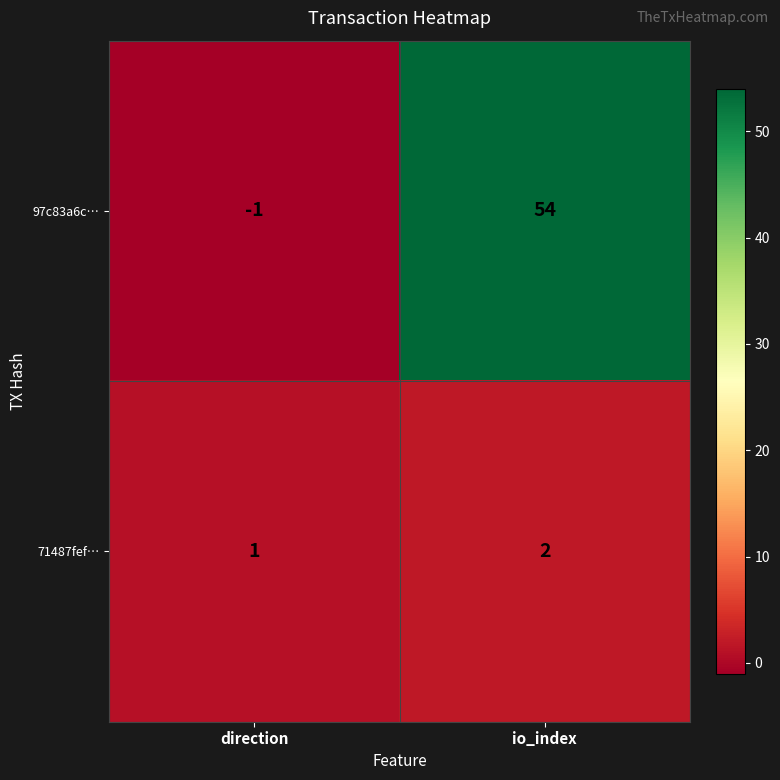

Is it true that 97c83a6c… equals 0 at direction?

False